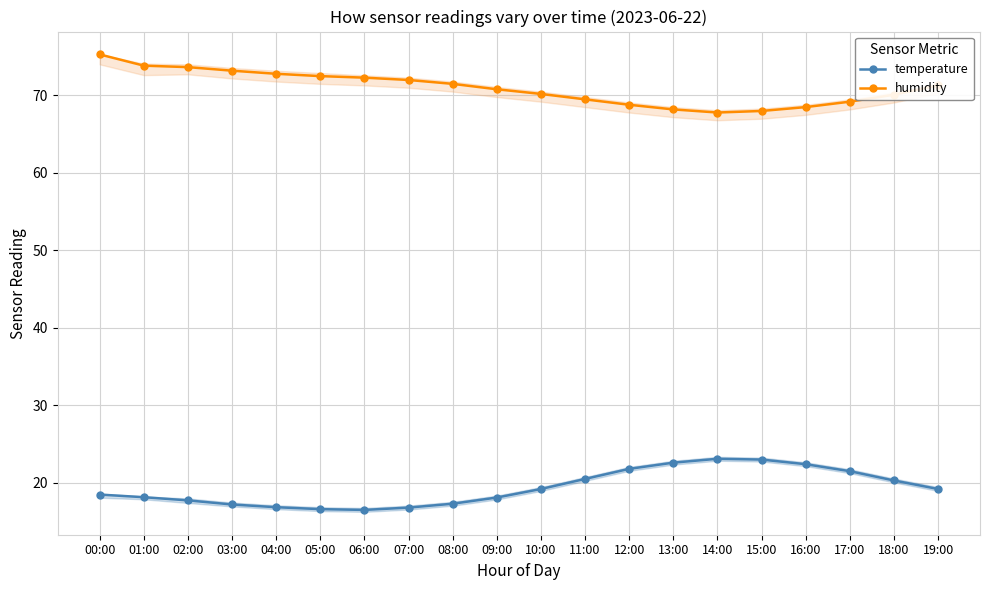

The value of humidity at 14:00 is 67.8. True or false?

True